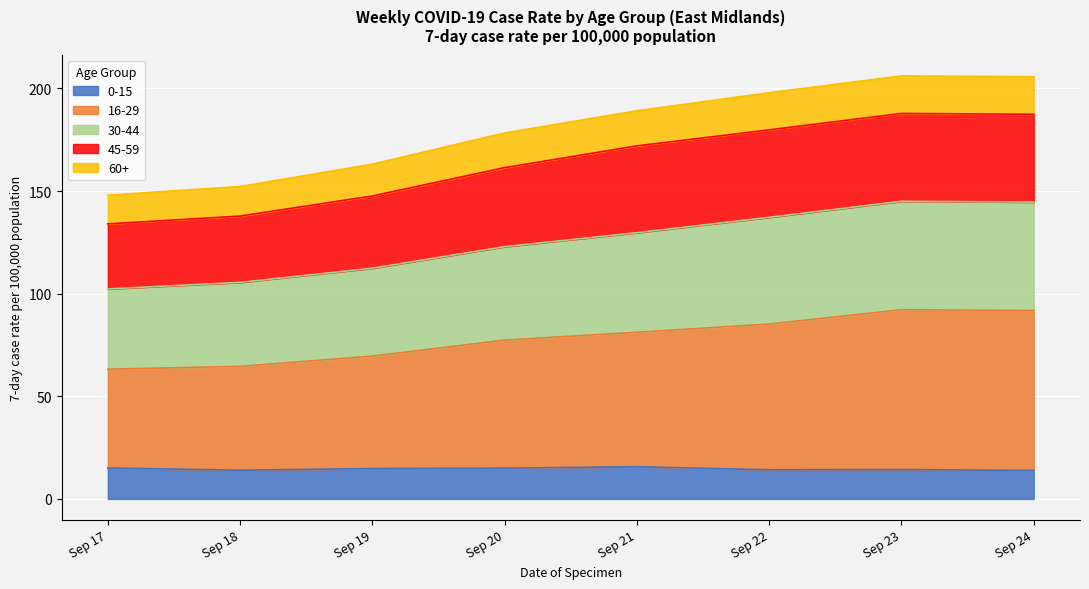

What is the total value across all series at Sep 23?

206.1